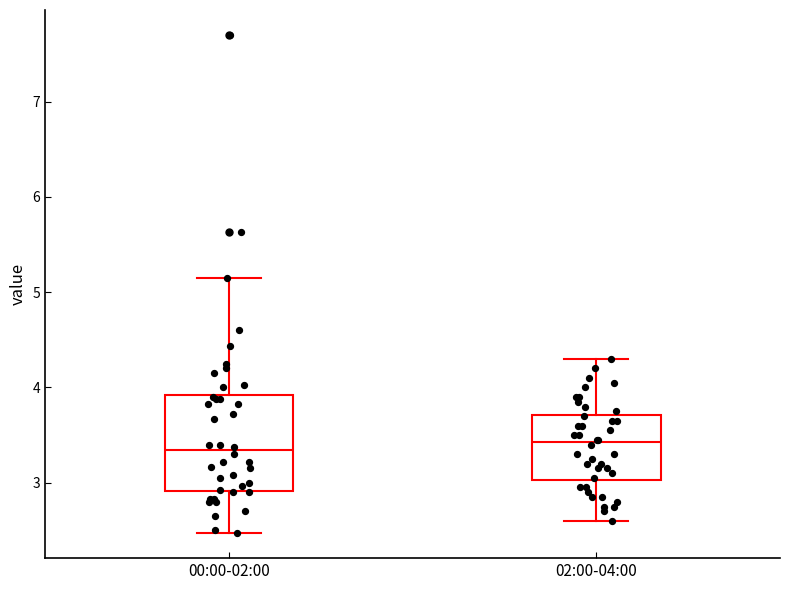

Where does the median line of the box for 02:00-04:00 sit on the y-axis? The values are not printed on the chart, so give them approximately, as read against the axis.

3.4